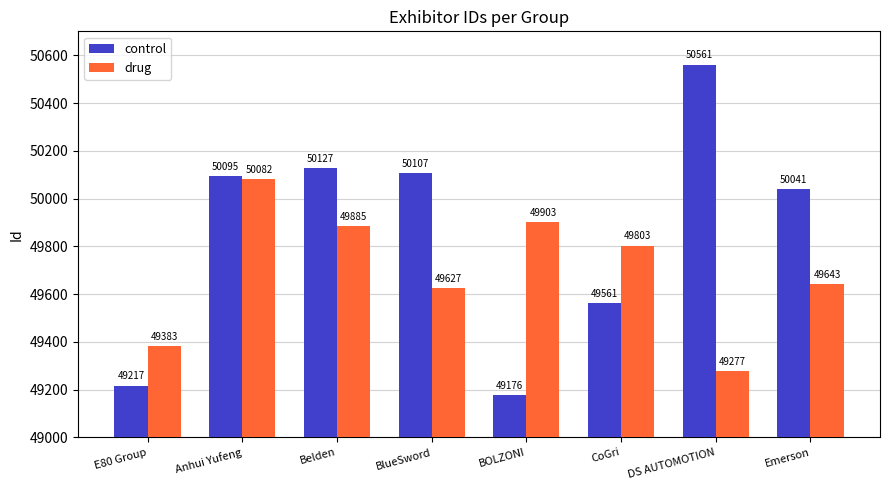

What is the value of the drug bar at the 3rd from the left?

49885